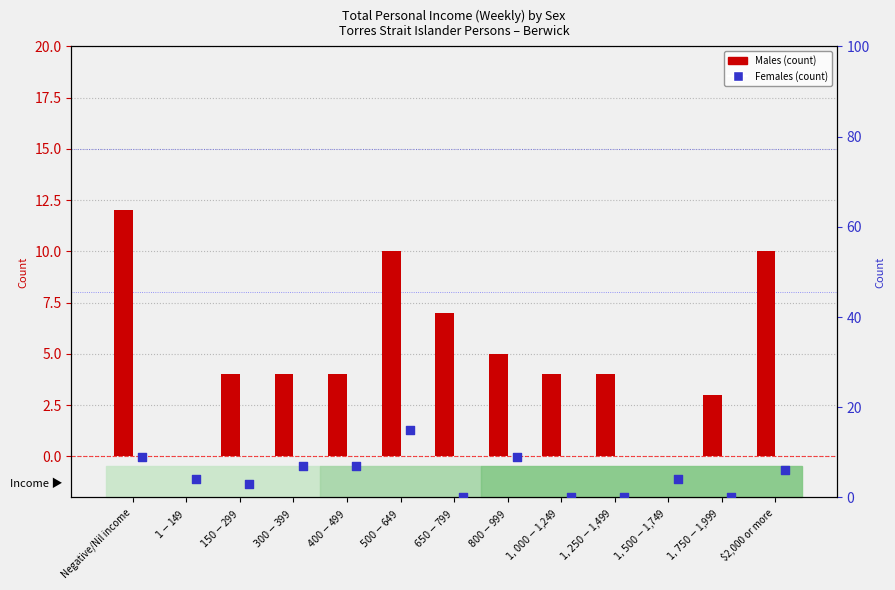

What is the total value across all series at $150-$299?

7